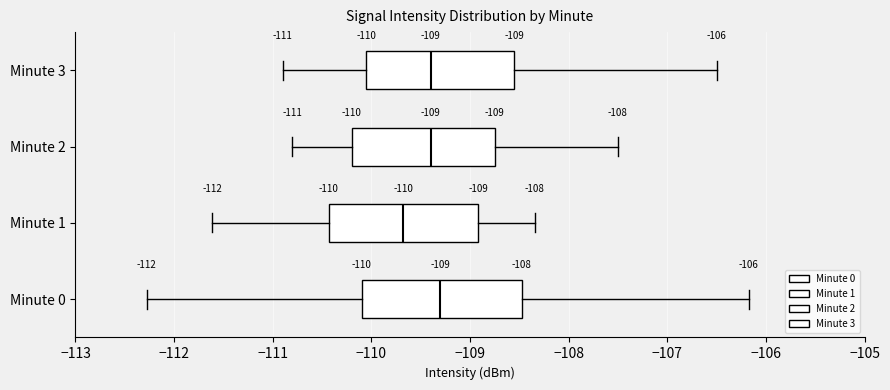

Which box is the widest, from its left edge to its right edge?

Minute 0